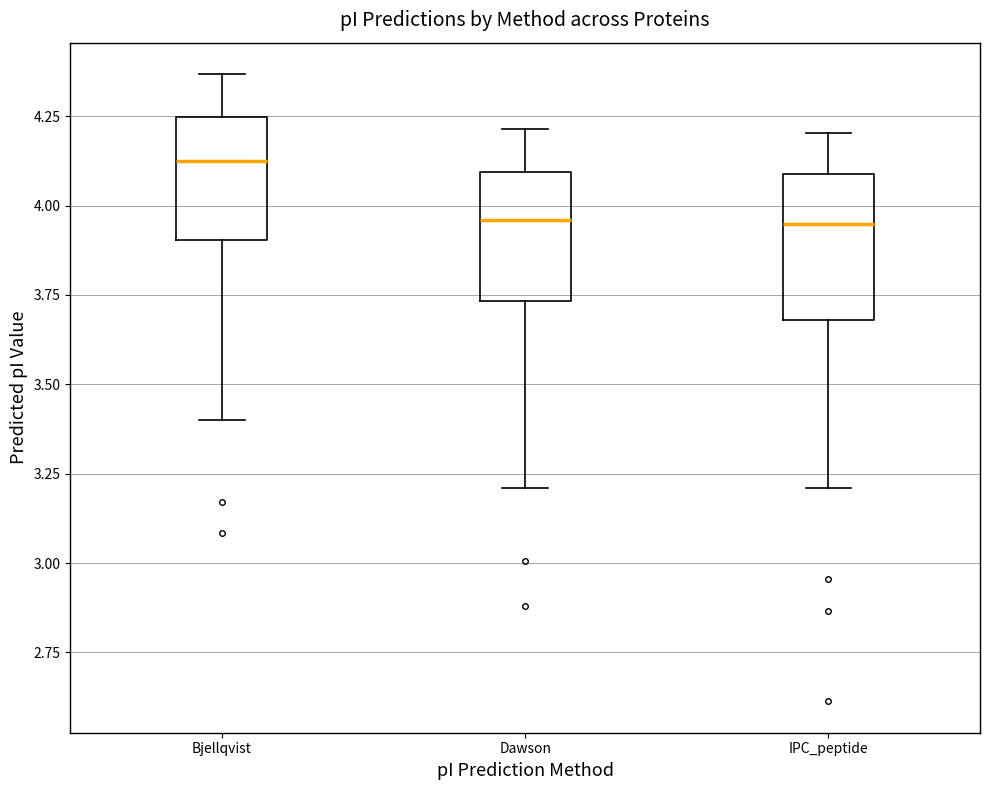

Where does the upper whisker of the box for IPC_peptide end on the y-axis? The values are not printed on the chart, so give them approximately, as read against the axis.

4.20